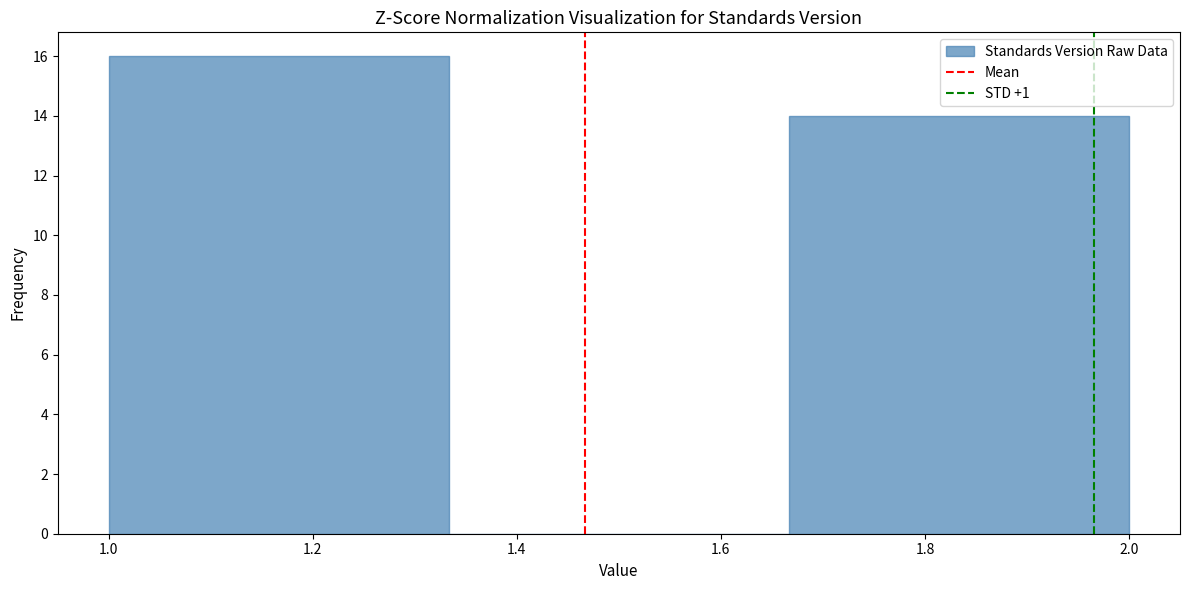

Which range on the x-axis has the tallest bar?

1.00 to 1.34